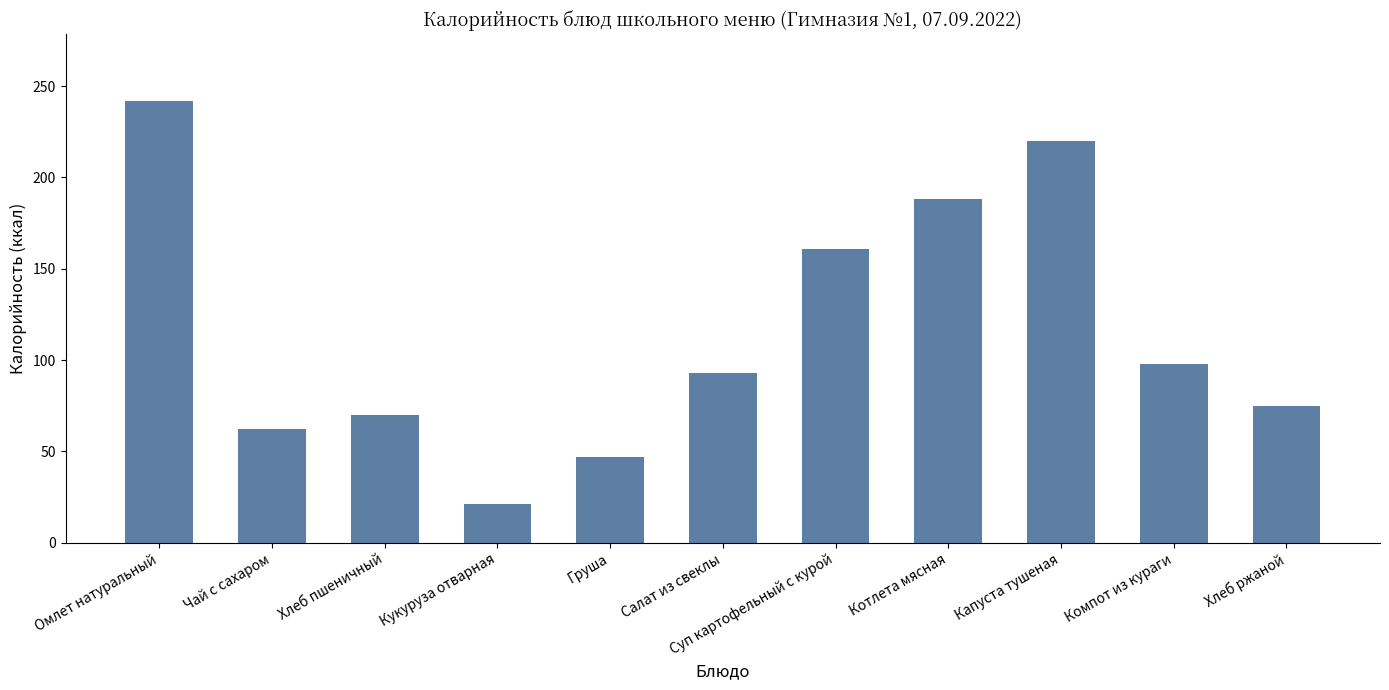

At which label is the value closest to 131?

Суп картофельный с курой